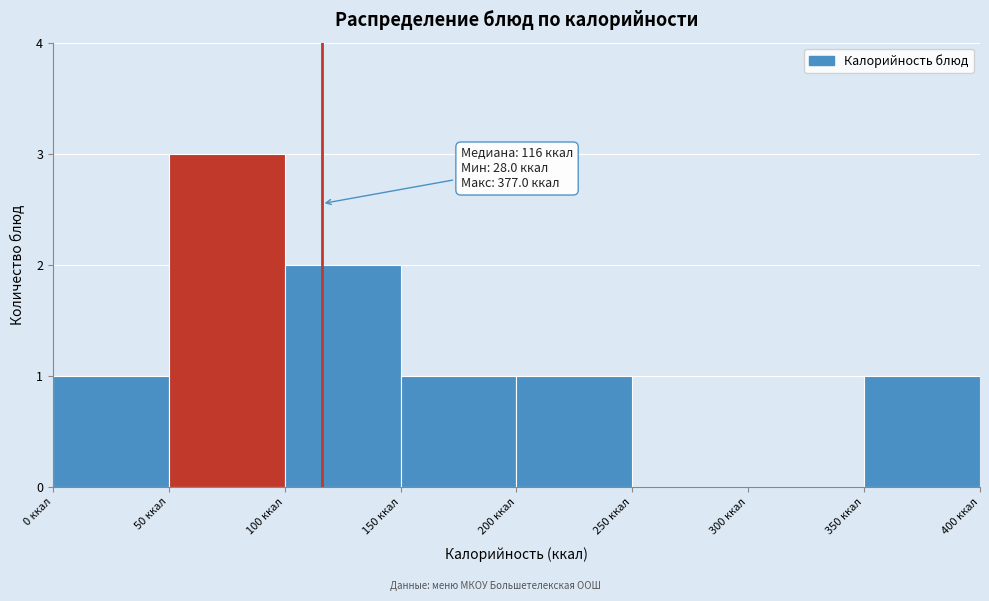

Over which range of the x-axis is the bar tallest?

50 to 100